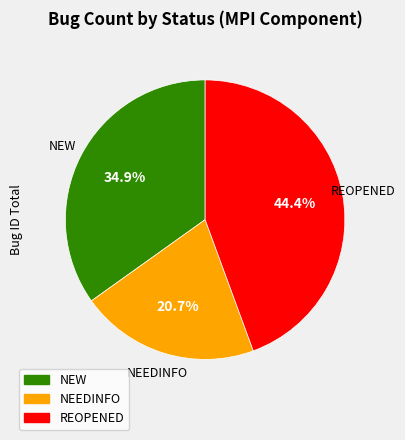

To the nearest percent, what is the difference between the NEEDINFO and NEW slice percentages?

14%